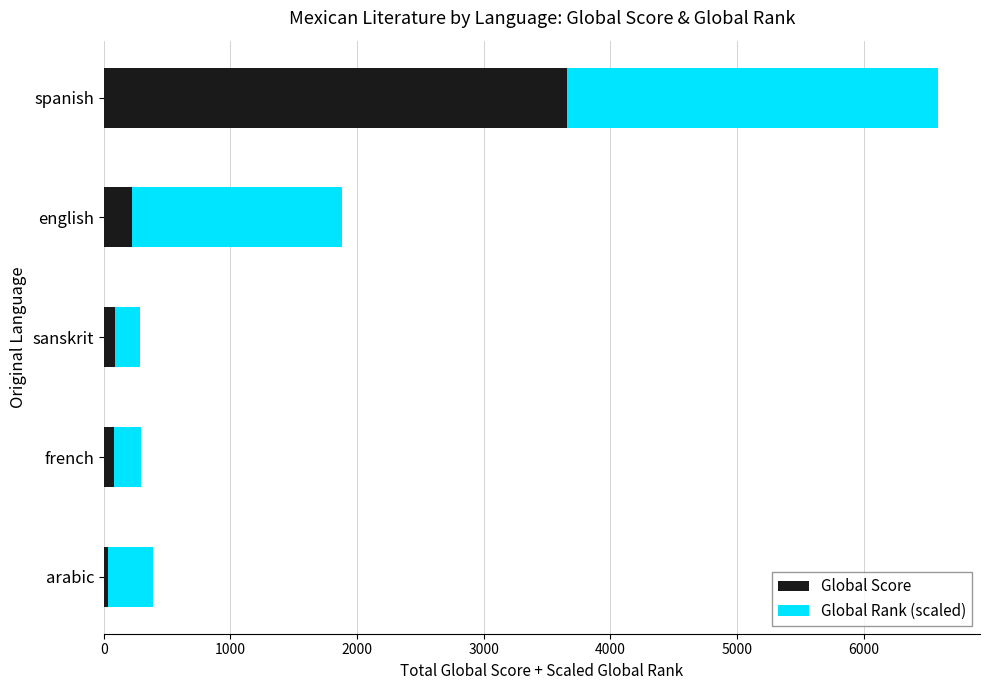

How many categories are shown in the chart?

5